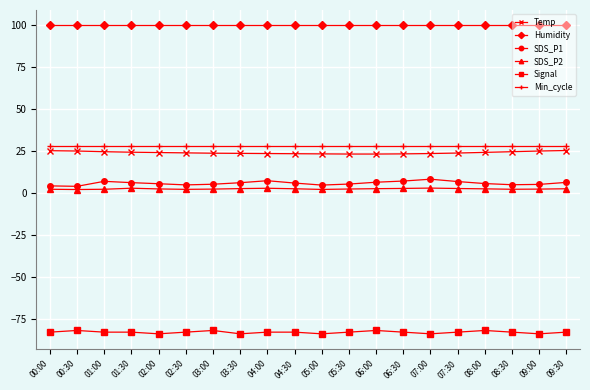

Does the chart have visible grid lines?

Yes